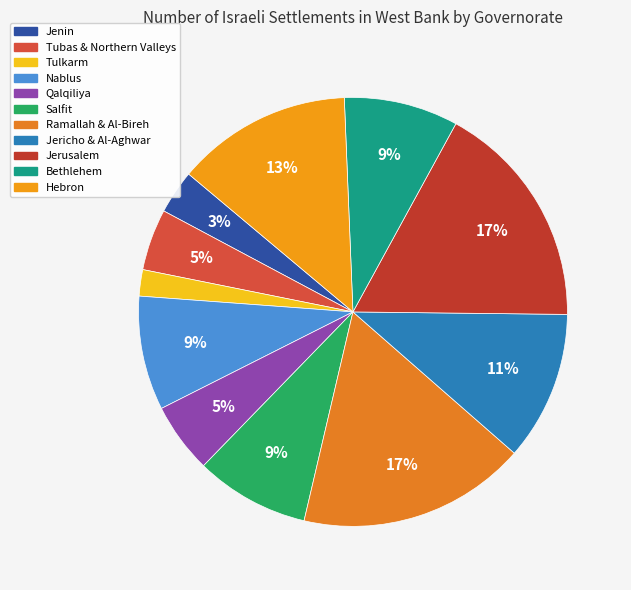

What is the smallest slice in the pie chart?

Tulkarm